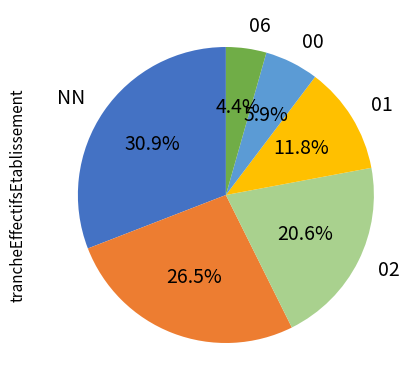

Is there any slice that represents more than half of the pie?

No